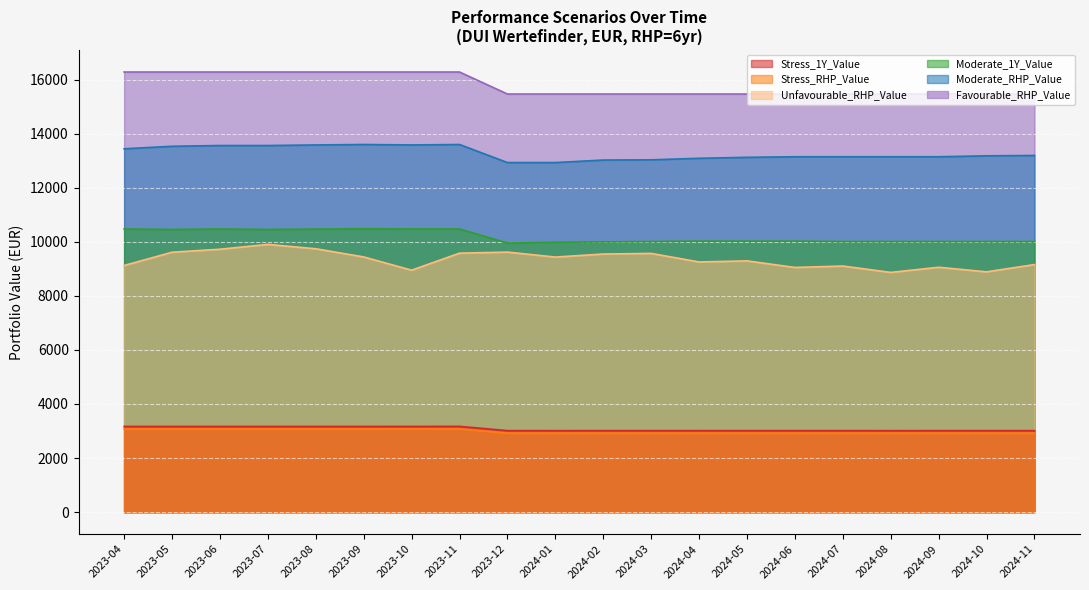

Is the value of Moderate_RHP_Value at 2023-06 greater than the value of Favourable_RHP_Value at 2024-08?

No